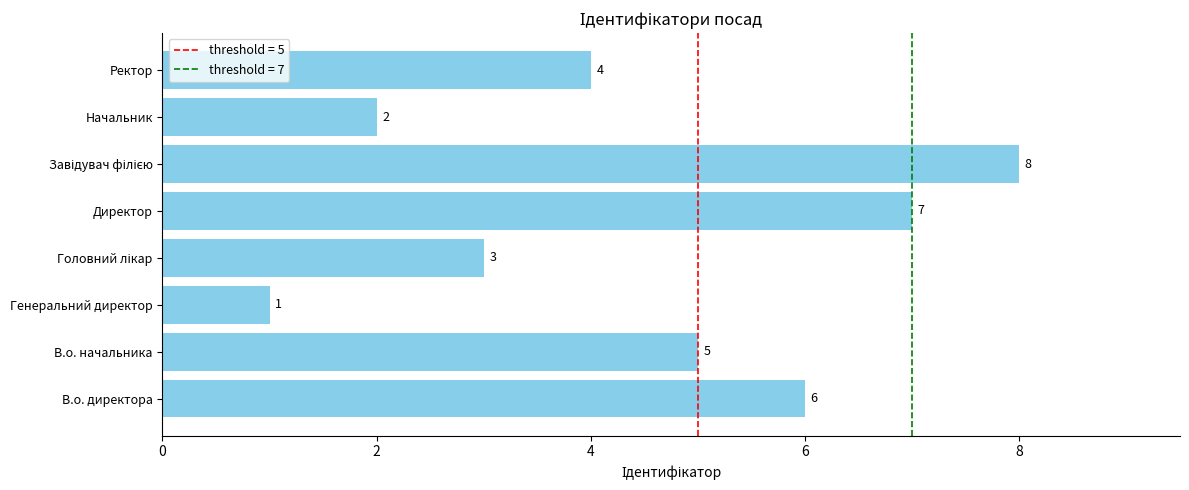

Which has a higher value, Ректор or Директор?

Директор